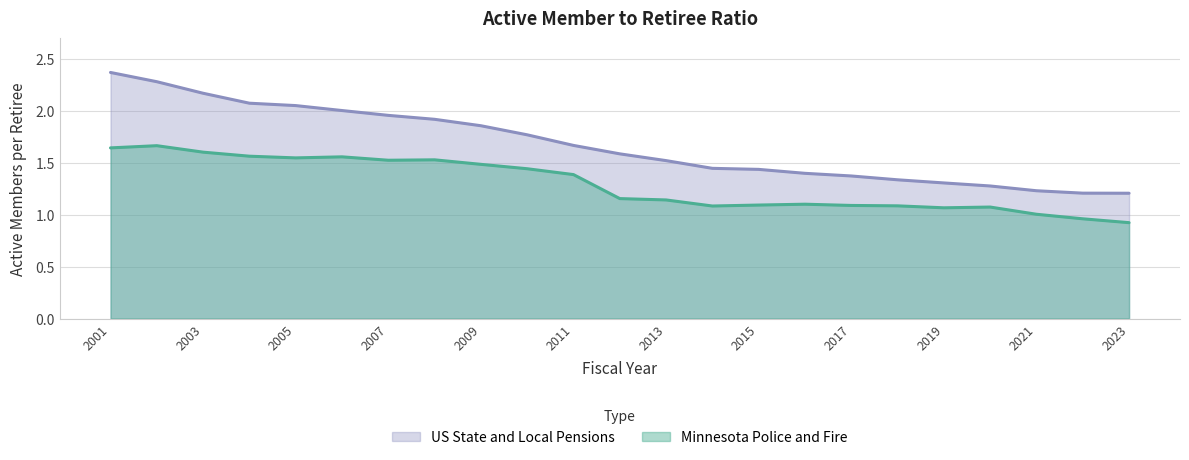

List the labels in order of Minnesota Police and Fire value, smallest first.

2023, 2022, 2021, 2019, 2020, 2014, 2018, 2017, 2015, 2016, 2013, 2012, 2011, 2010, 2009, 2007, 2008, 2005, 2006, 2004, 2003, 2001, 2002